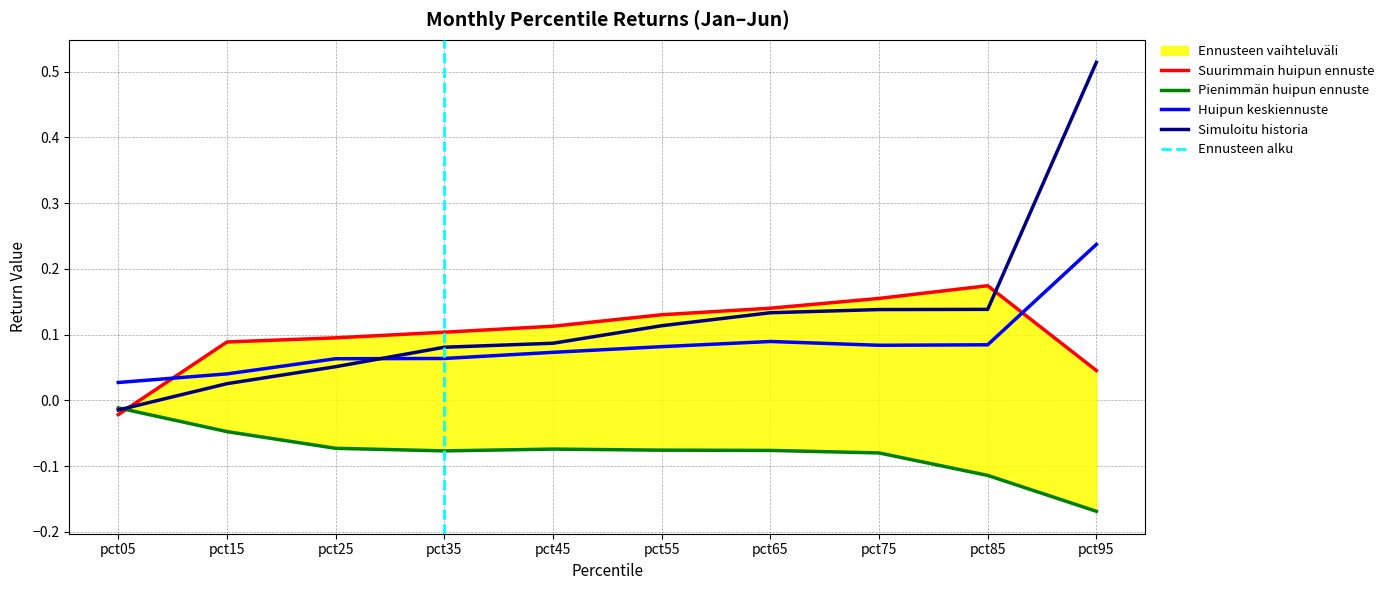

The value of Feb at pct15 is 0.0. True or false?

False